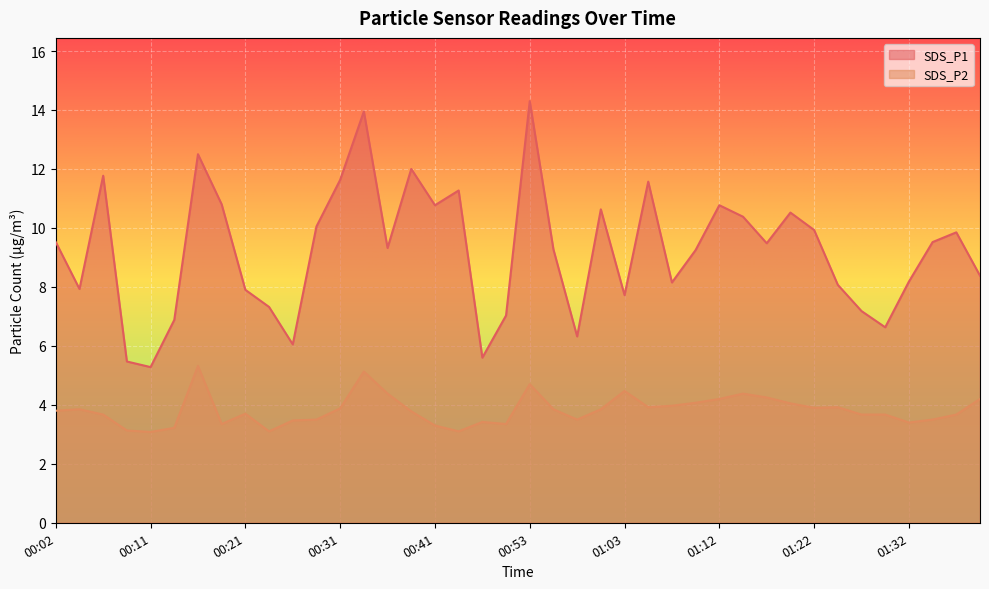

Is the value of SDS_P2 at 00:04 greater than the value of SDS_P1 at 01:30?

No